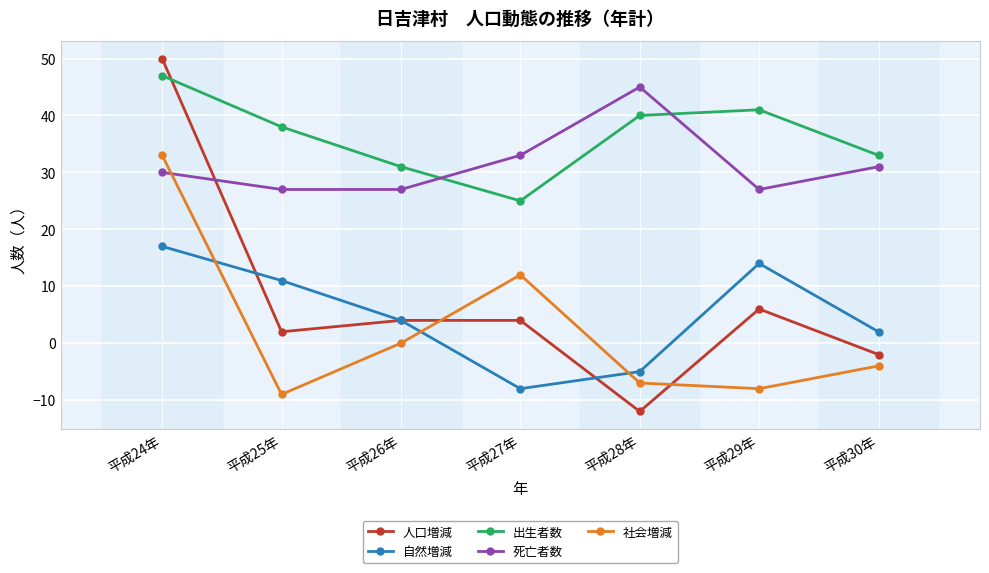

True or false: 人口増減 has a value of 16 at 平成24年.

False